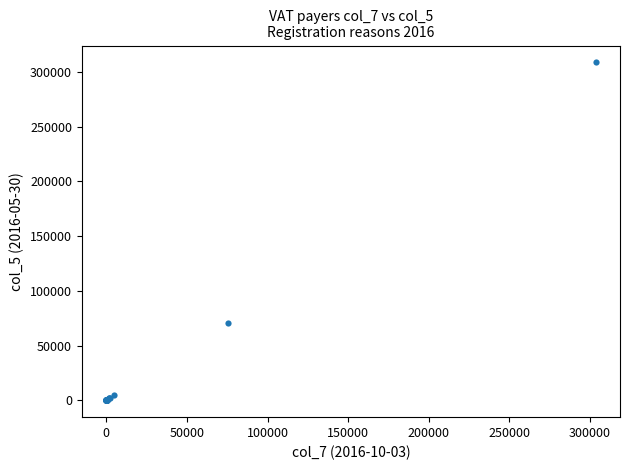

What Y value in the scatter plot is closest to 154272?

70897